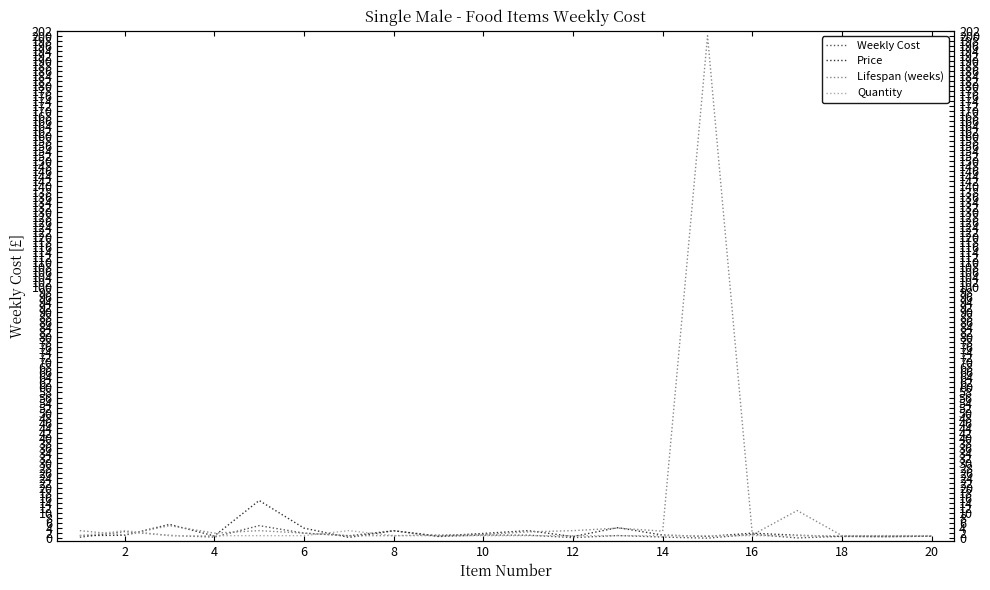

What is the sum of all Weekly Cost values?

24.1